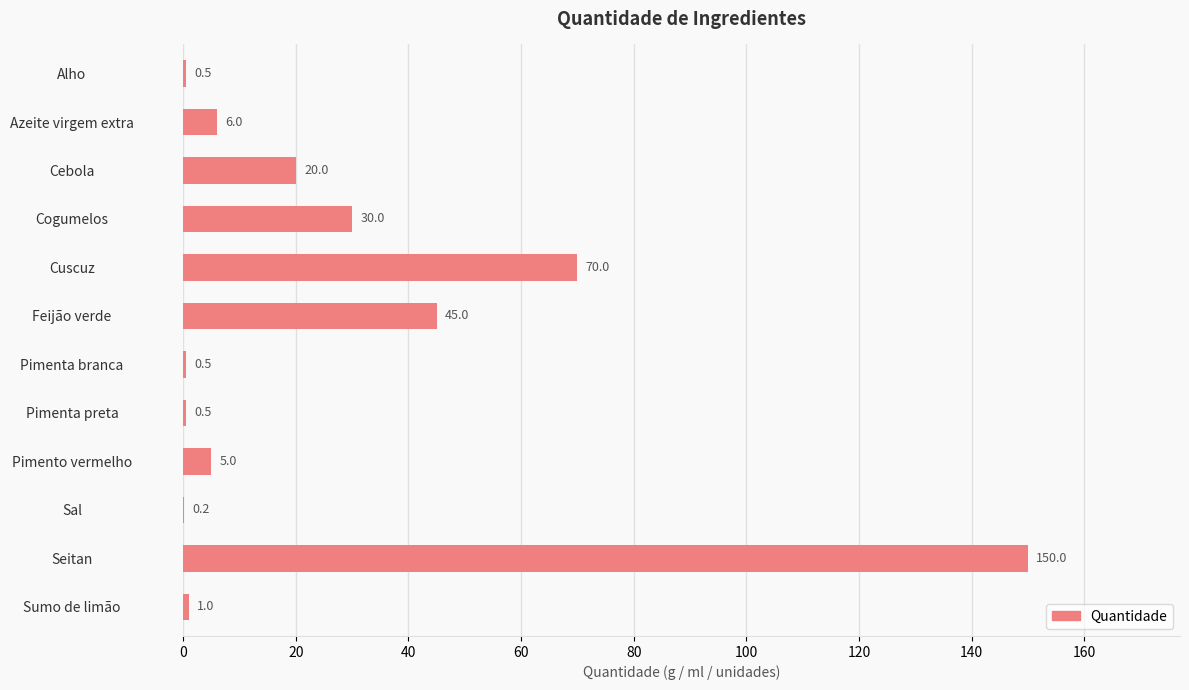

At which label is the value closest to 75?

Cuscuz